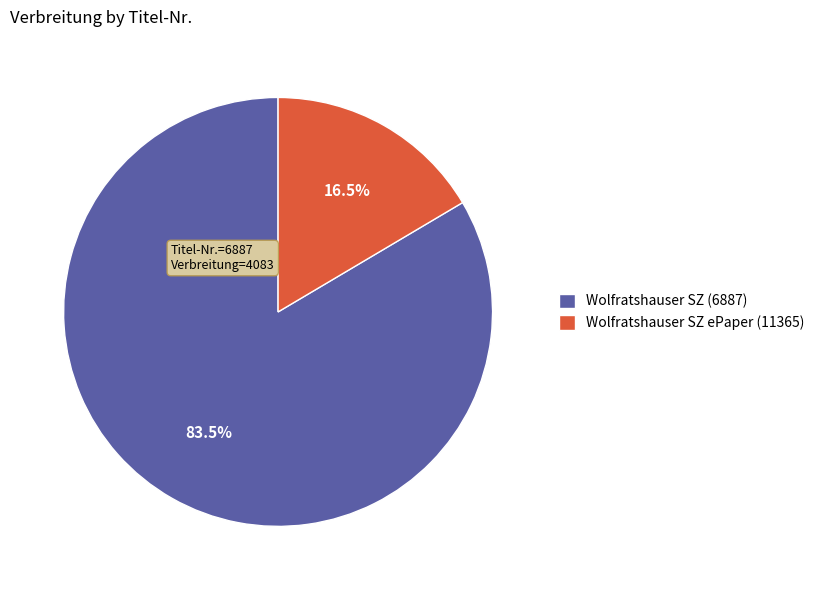

What portion of the pie excludes Wolfratshauser SZ ePaper (11365)?

83.5%